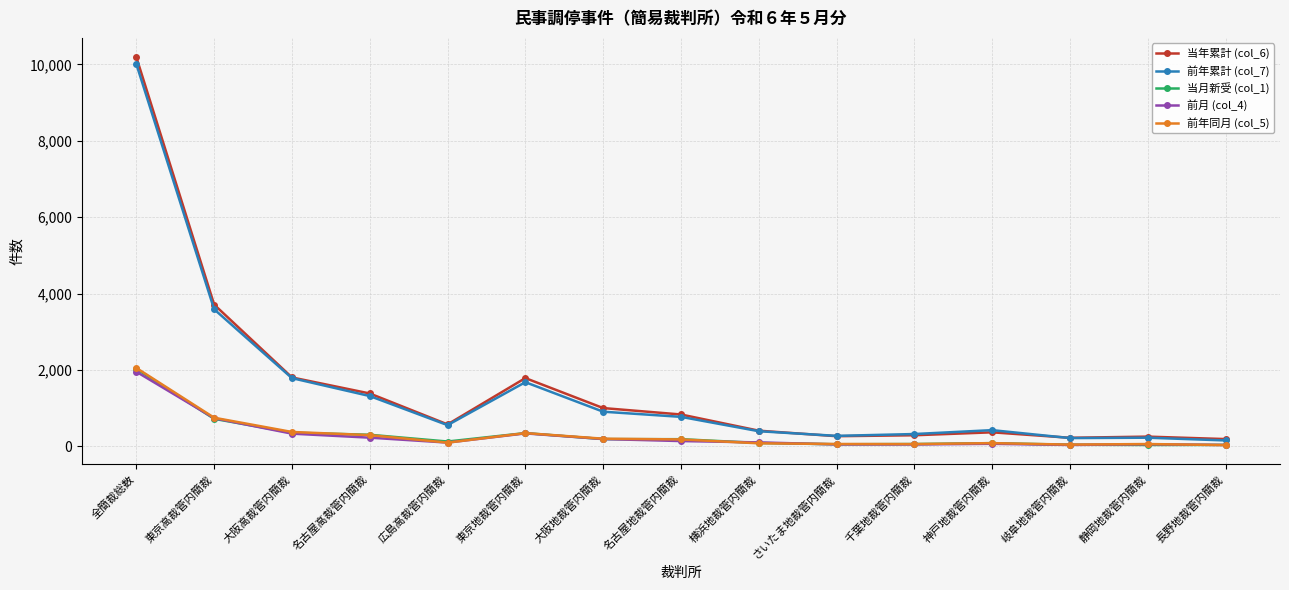

The value of 前年累計 (col_7) at 名古屋高裁管内簡裁 is 430. True or false?

False